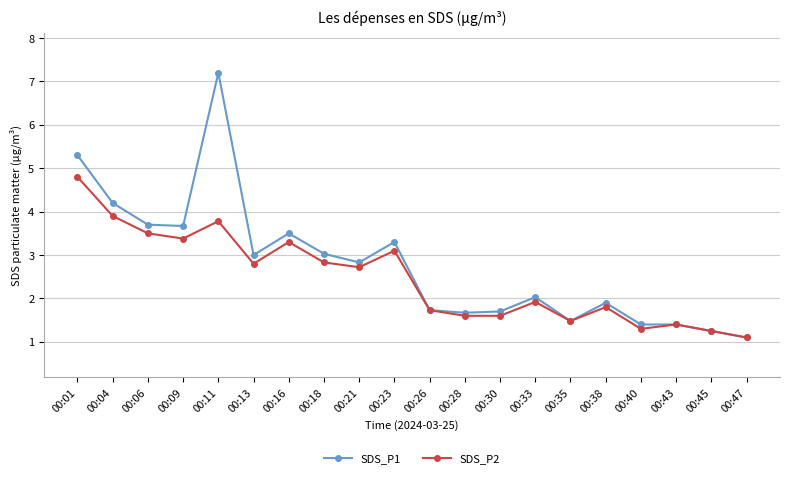

What is the value of the SDS_P1 point at the 16th from the left?

1.9